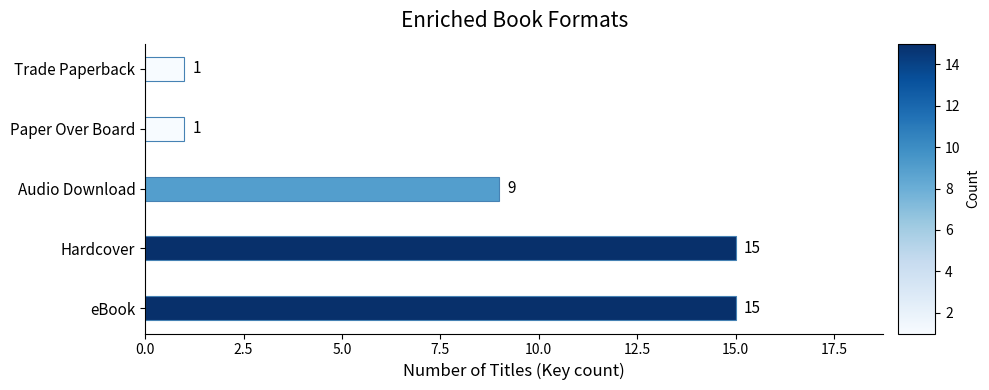

What is the maximum value shown in the chart?

15